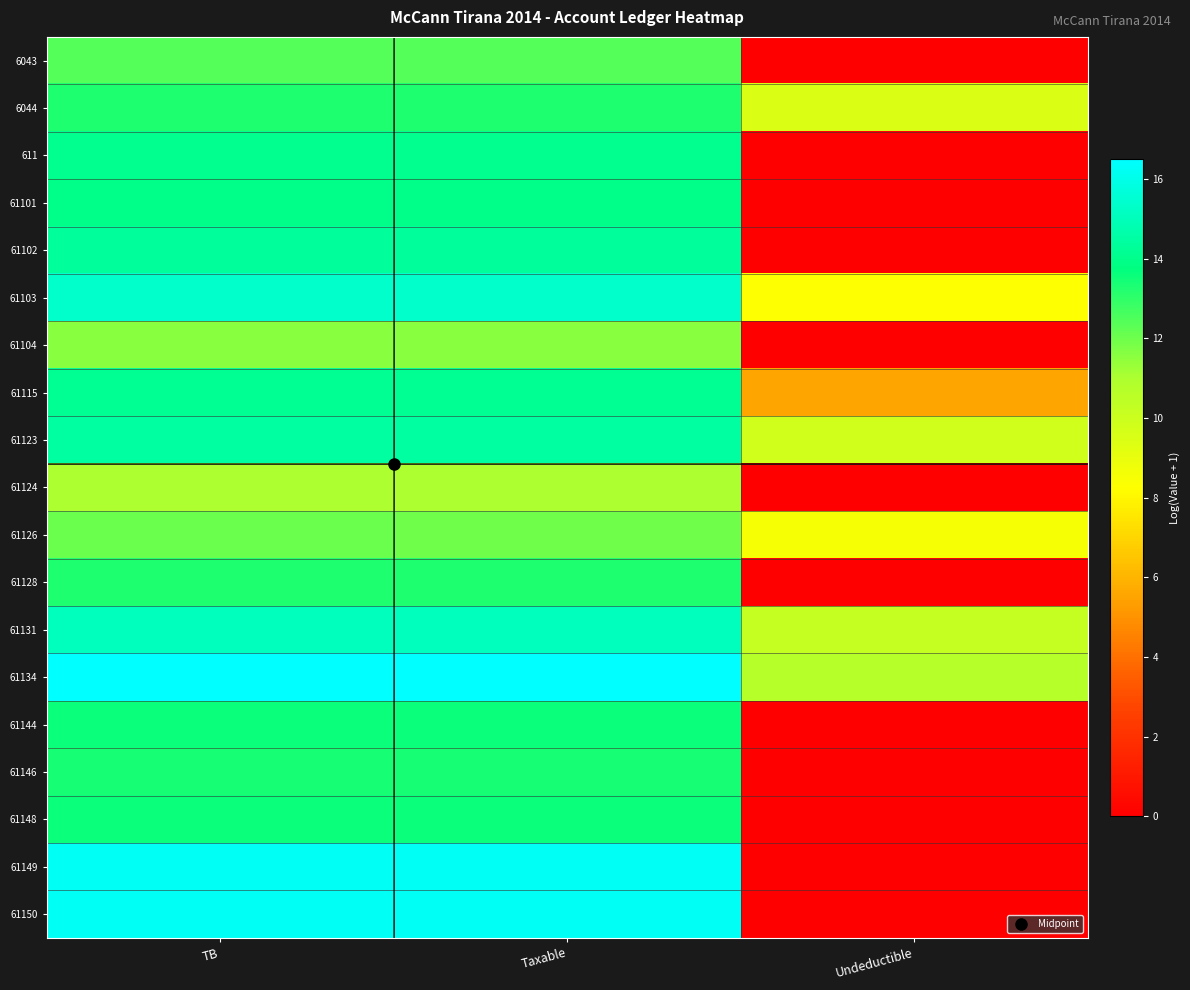

At how many categories does at least one series exceed 8?

3